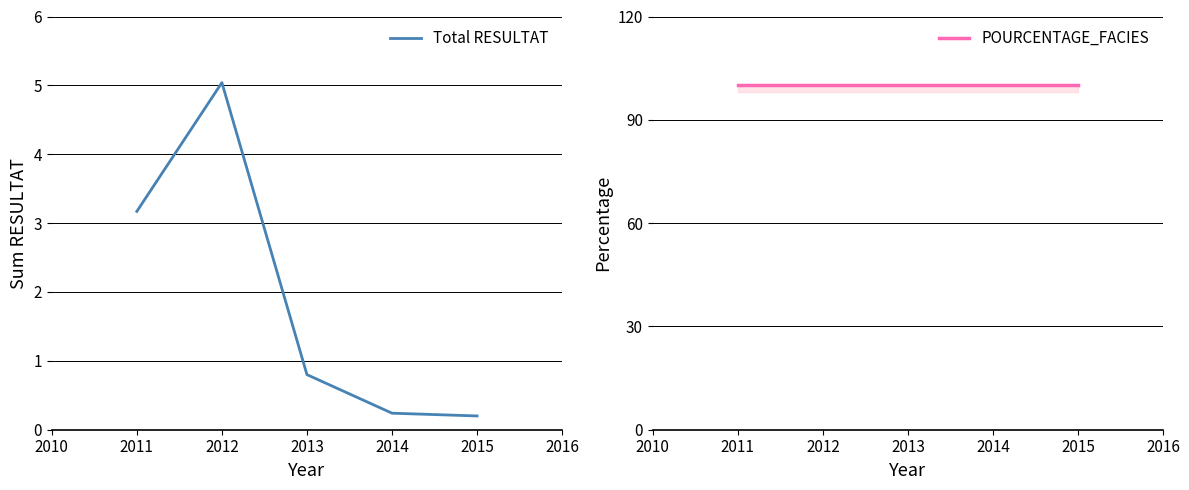

How many lines are shown in the chart?

2